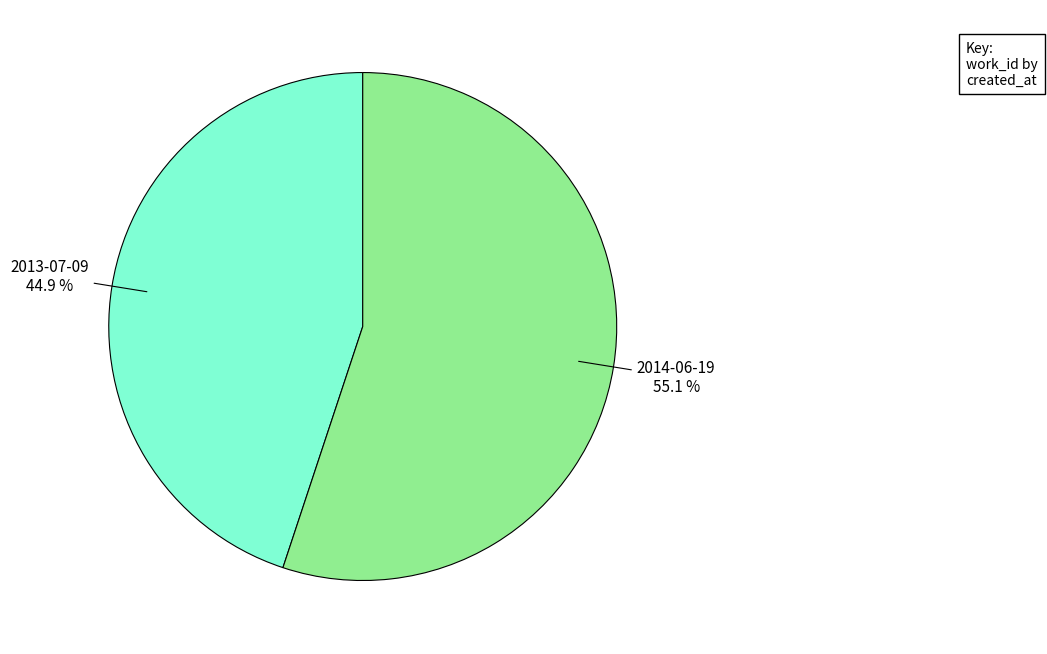

How many slices are in this pie chart?

2